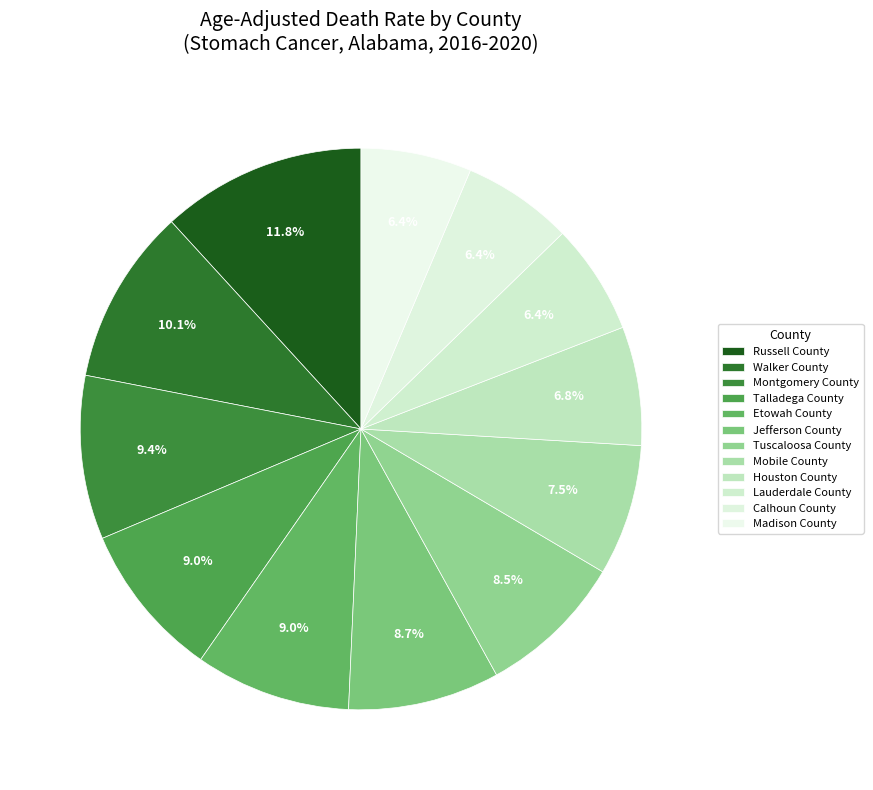

Is Talladega County the majority of the pie?

No